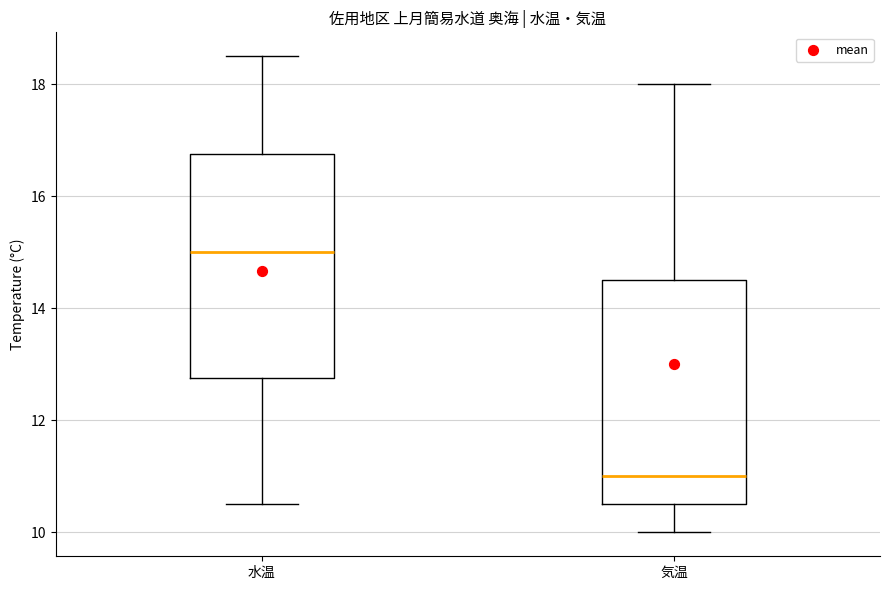

Where is the lower edge of the box for 気温 on the y-axis? The values are not printed on the chart, so give them approximately, as read against the axis.

10.6